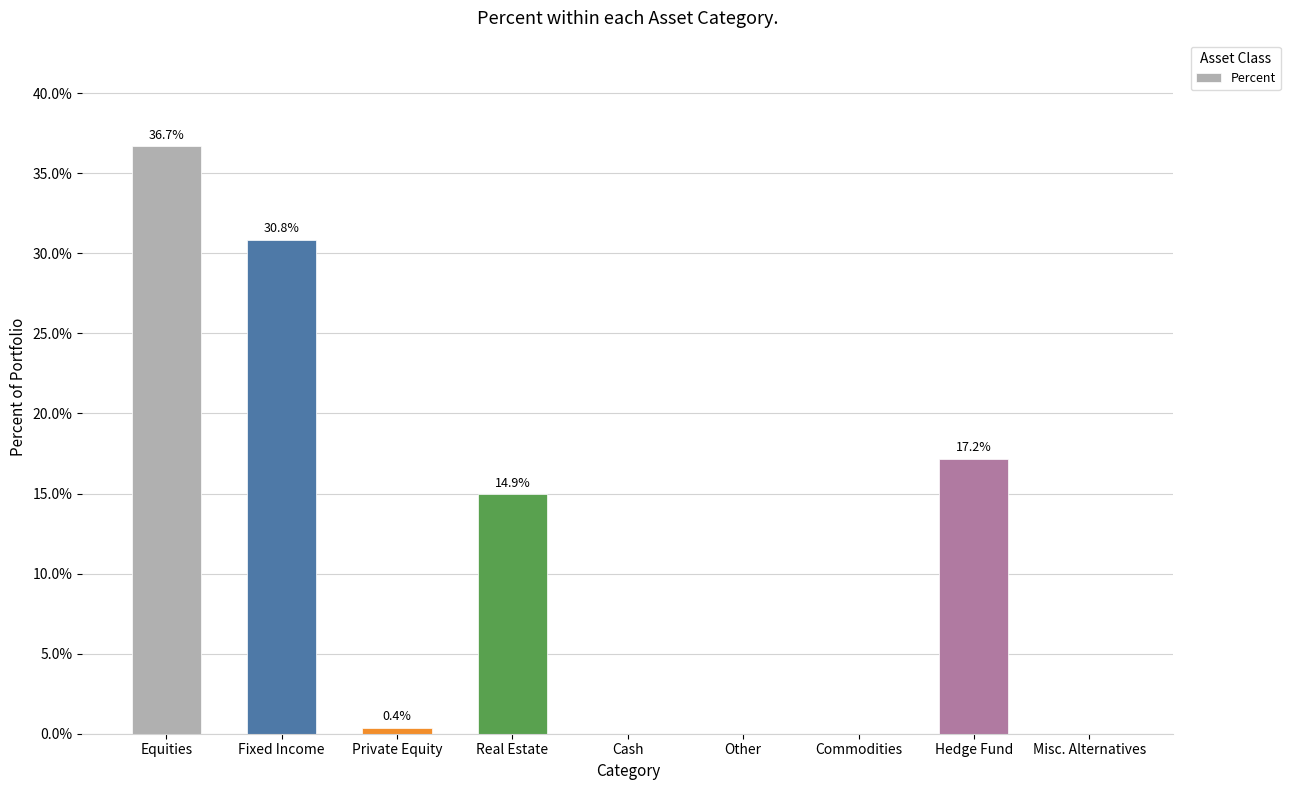

Which category has the highest value across all series?

Equities